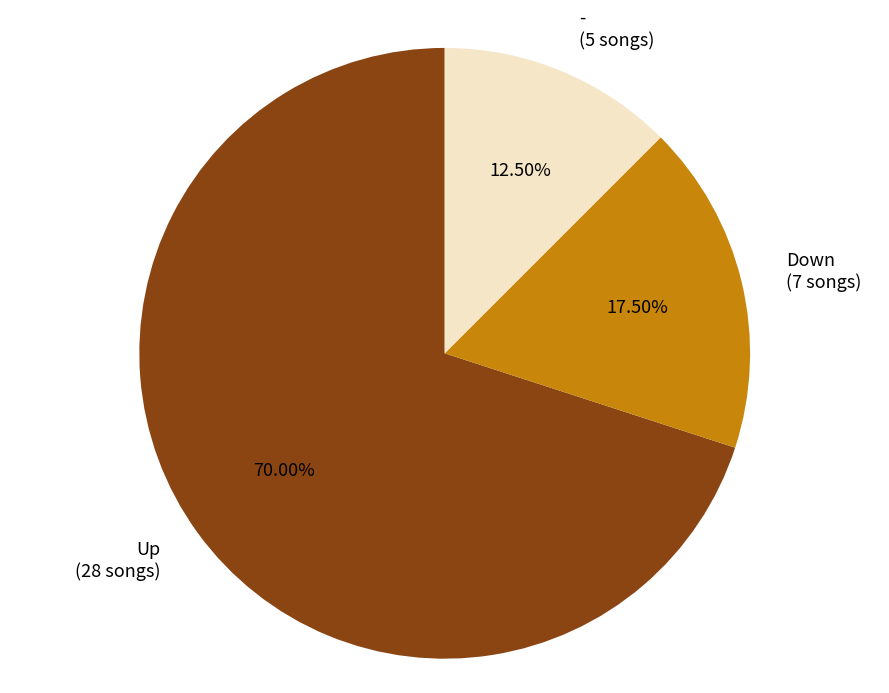

Is the sum of - and Up greater than half?

Yes